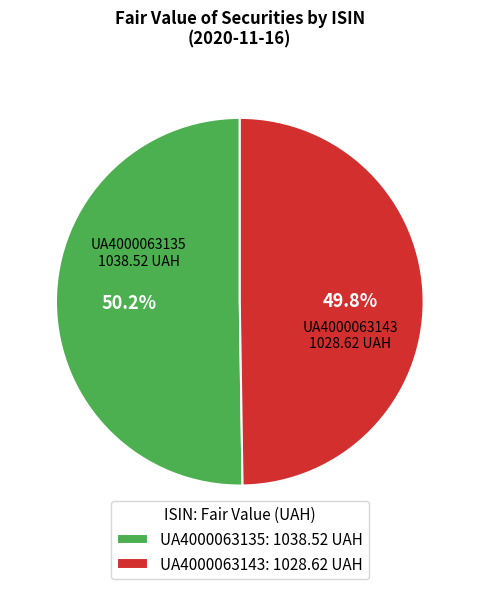

How many slices are in this pie chart?

2